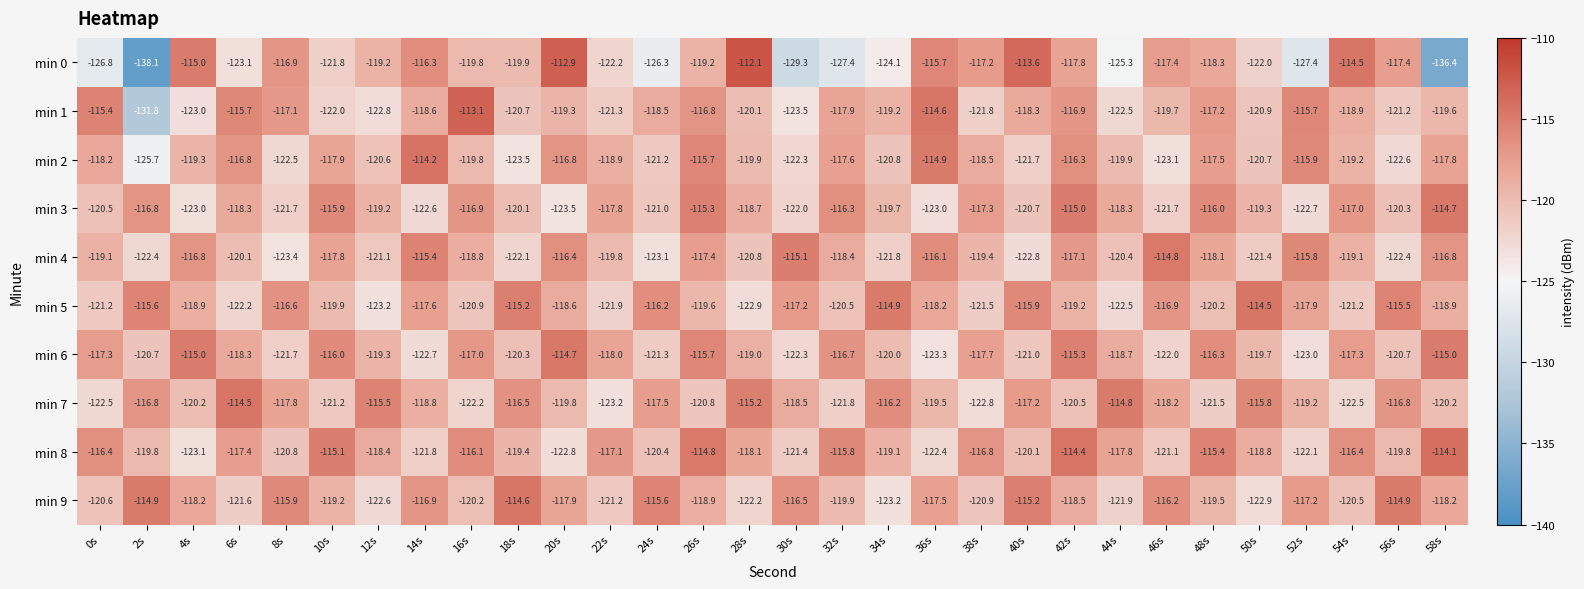

What is the spread (max minus min) of values at 34s?

9.2